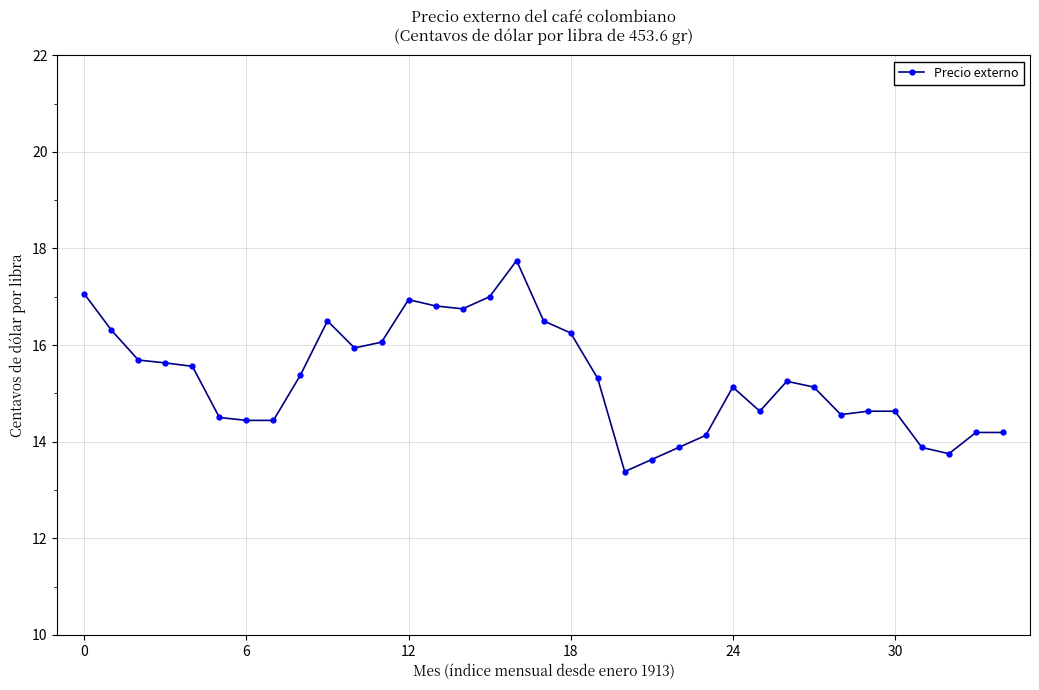

How many data points are less than 15?

15